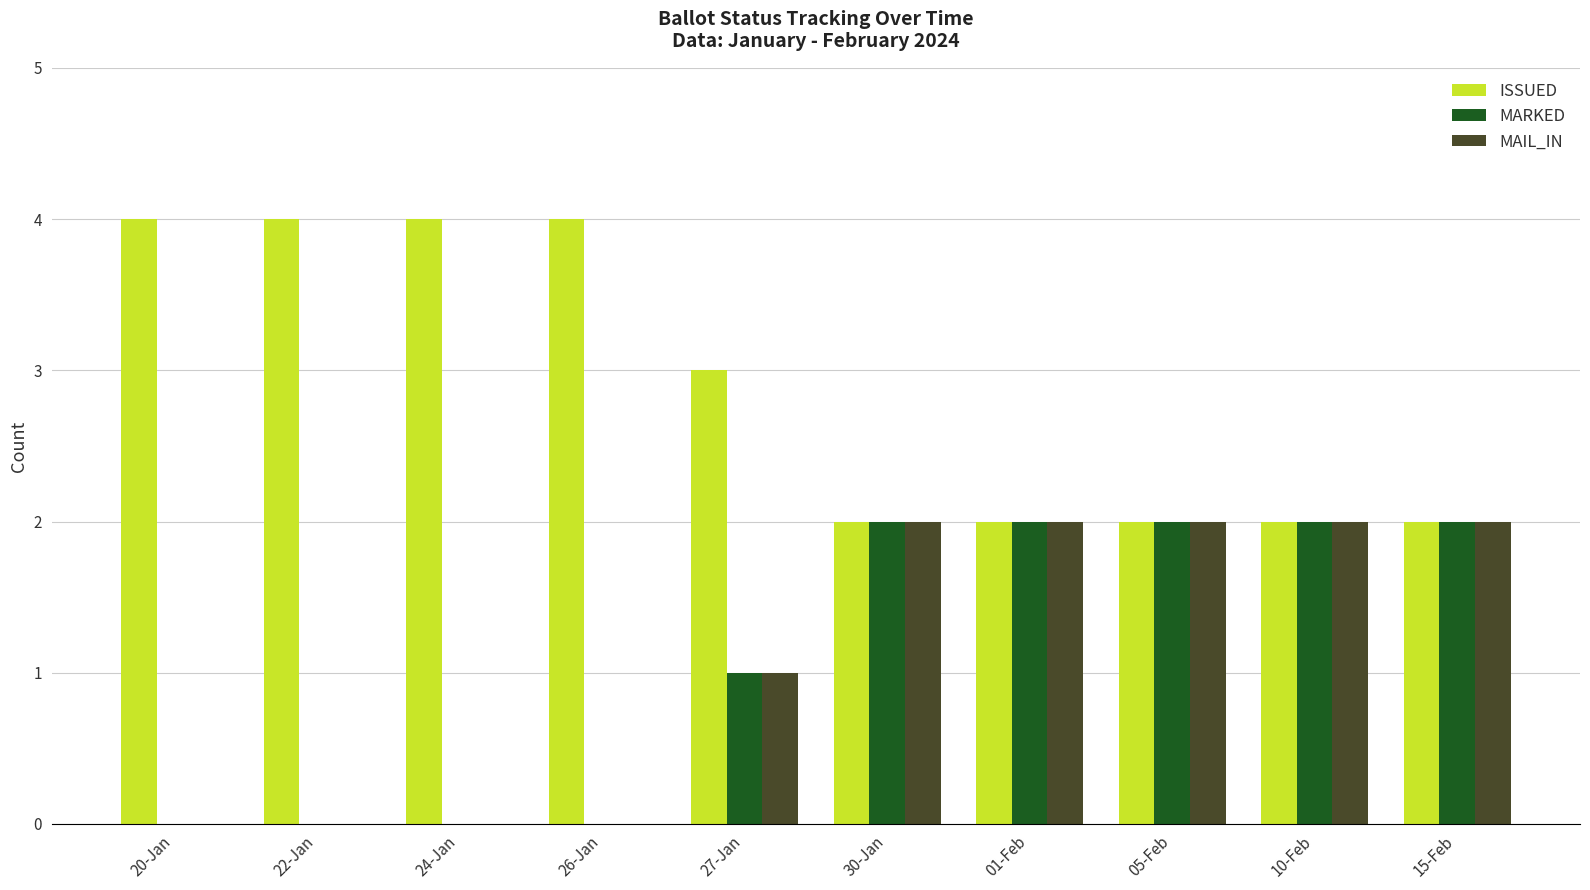

What is the sum of all ISSUED values?

29